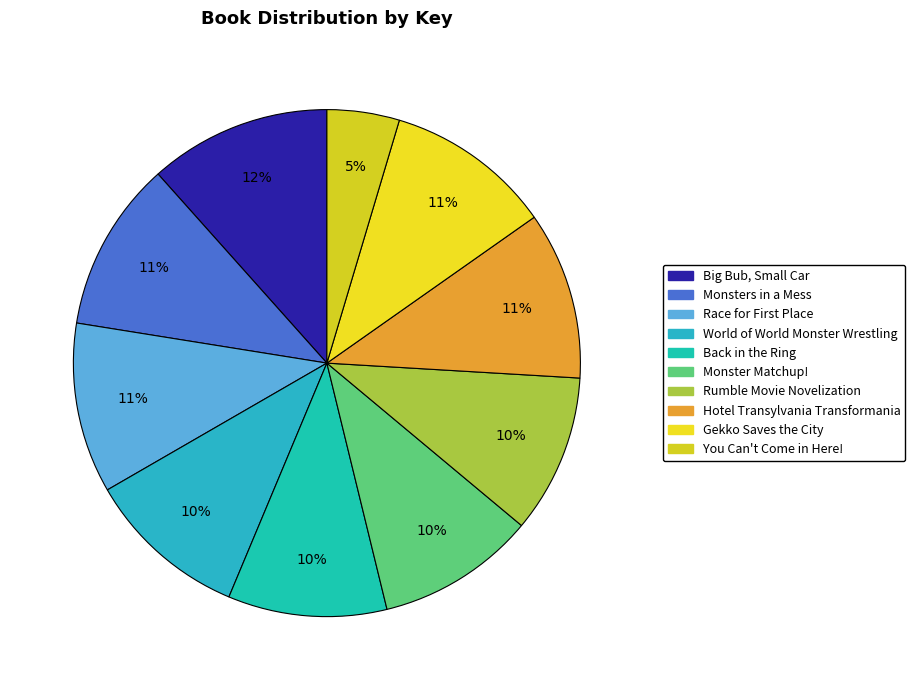

How many segments does this pie chart have?

10